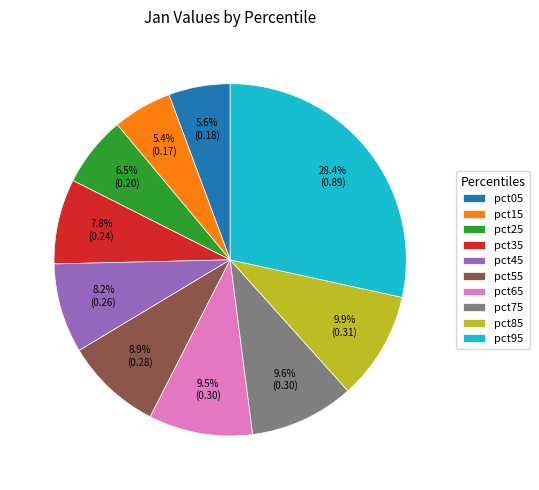

The pct75 slice represents 10% of the pie. True or false?

True